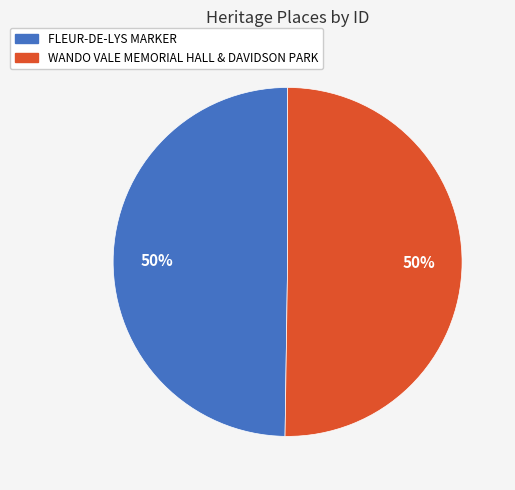

Combined, do FLEUR-DE-LYS MARKER and WANDO VALE MEMORIAL HALL & DAVIDSON PARK account for over 50%?

Yes